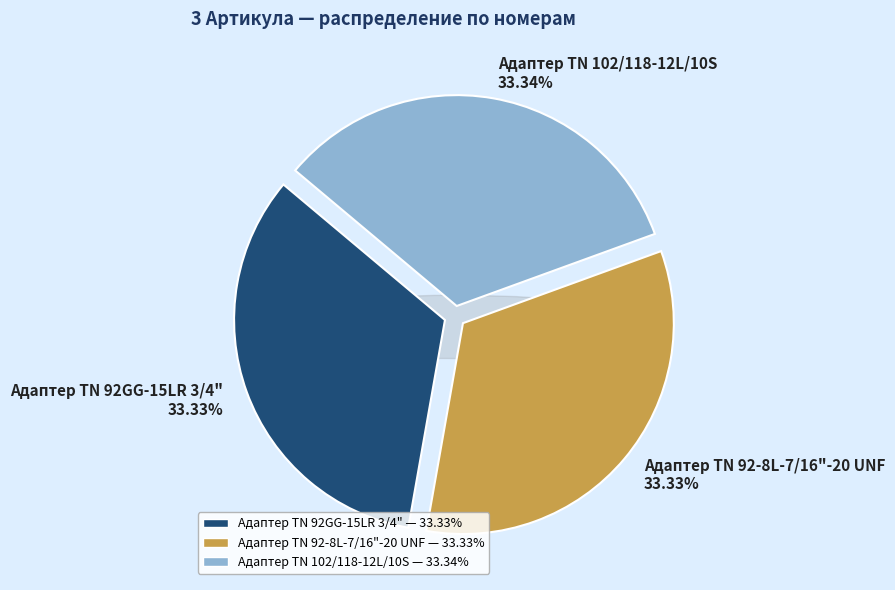

Is it true that Адаптер TN 92-8L-7/16"-20 UNF is 24% of the pie?

False